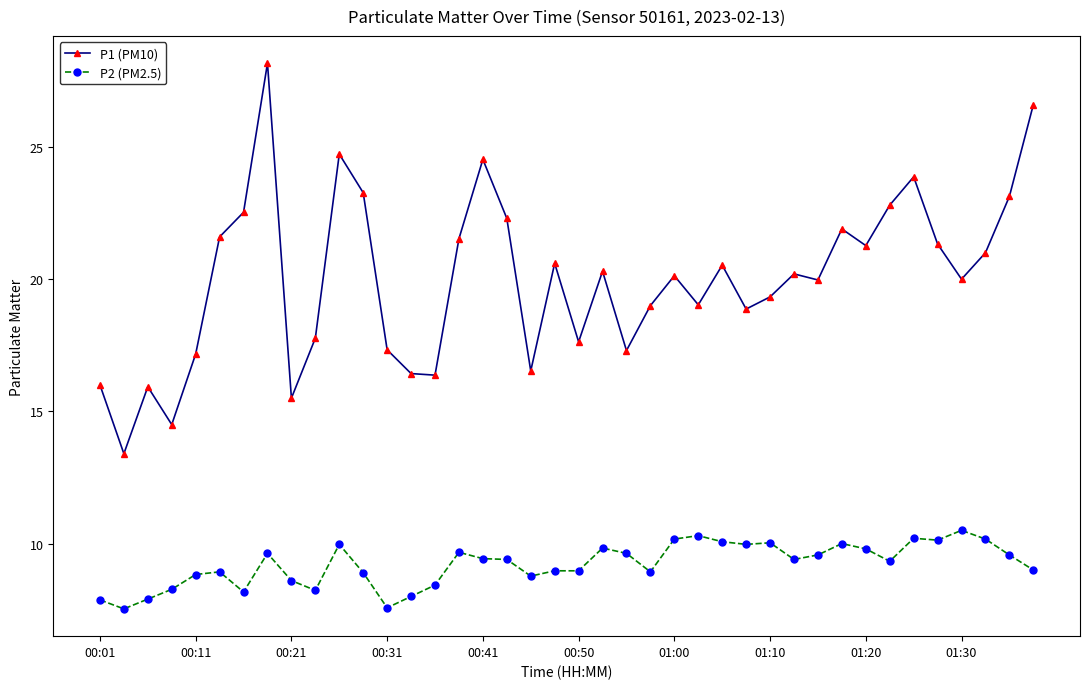

What is the value of the P2 (PM2.5) point at the 28th from the left?

10.0